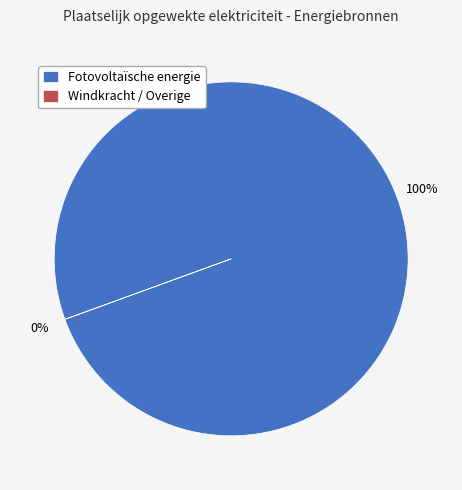

To the nearest percent, what is the average slice percentage?

17%